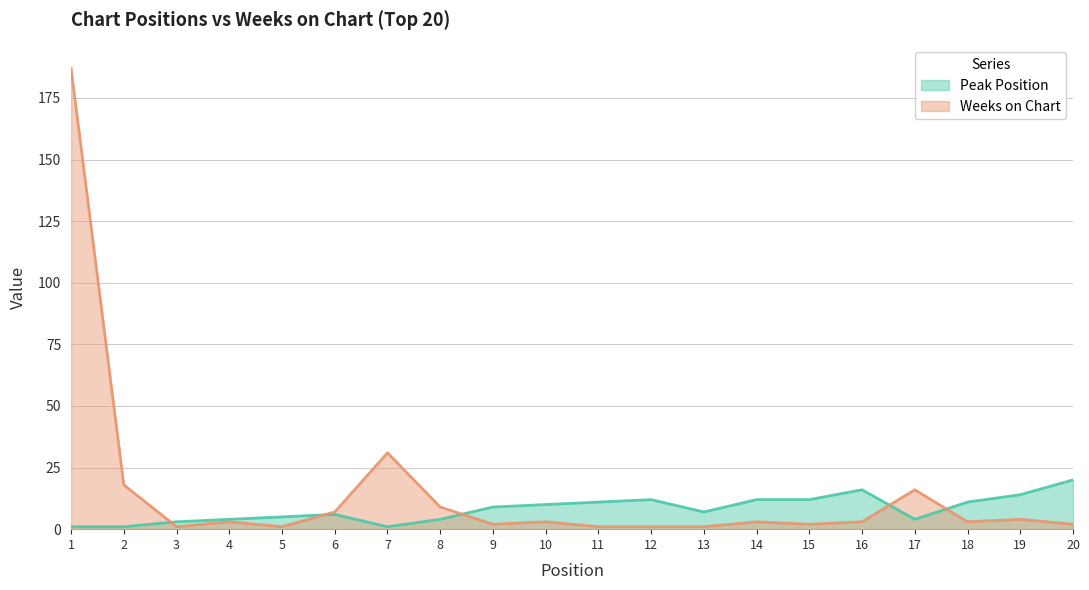

List the series in order of their overall mean, highest first.

Weeks on Chart, Peak Position